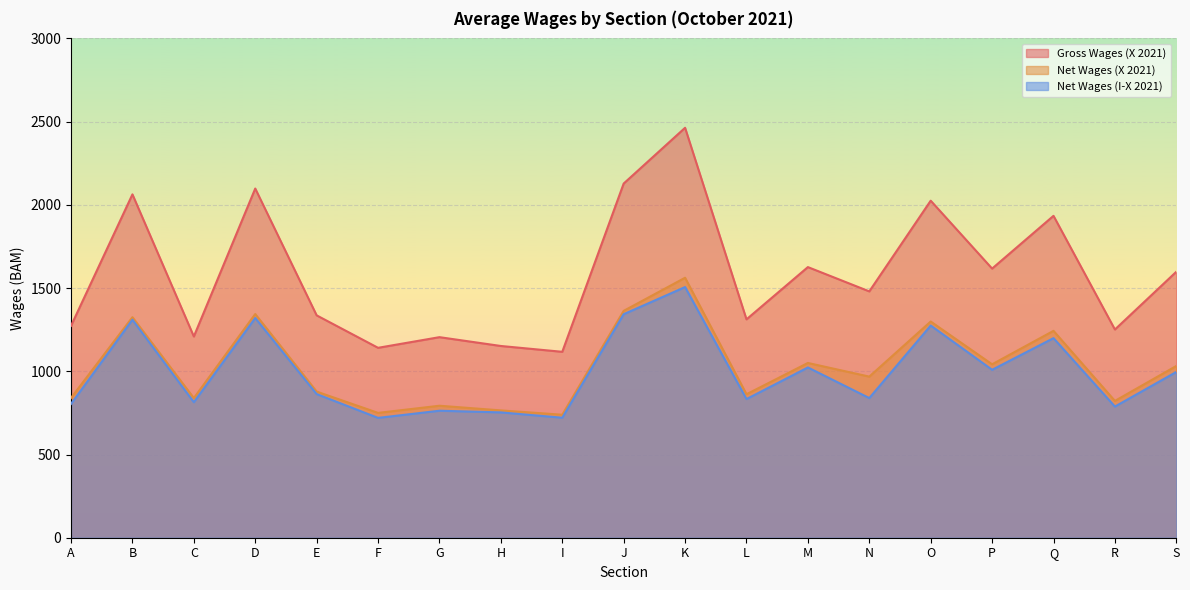

Which series changed the most between H and M?

Gross Wages (X 2021)